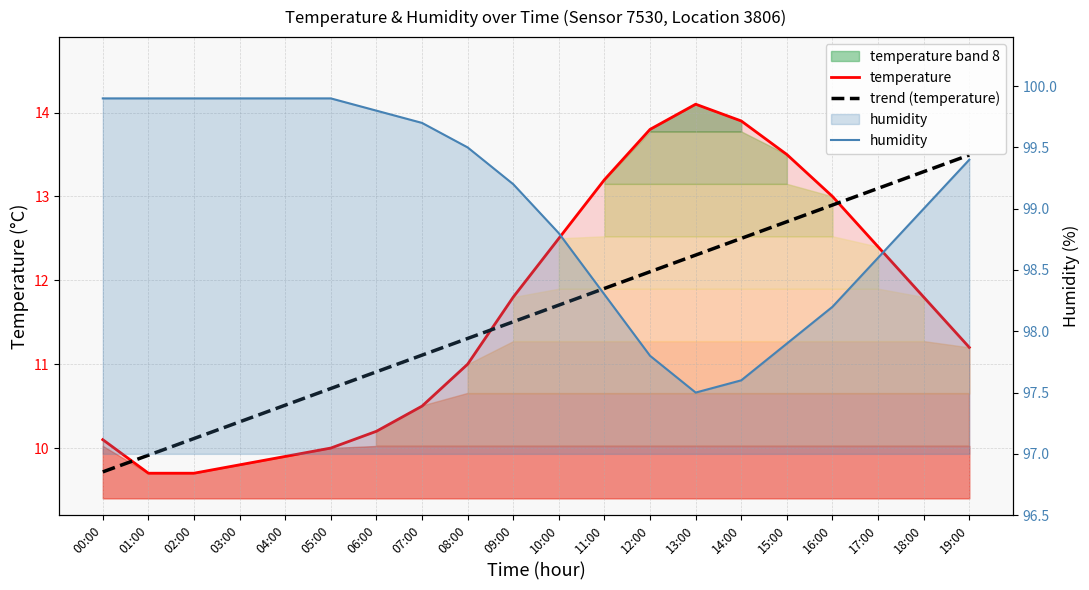

The humidity series shows 175.0 at 00:00. True or false?

False